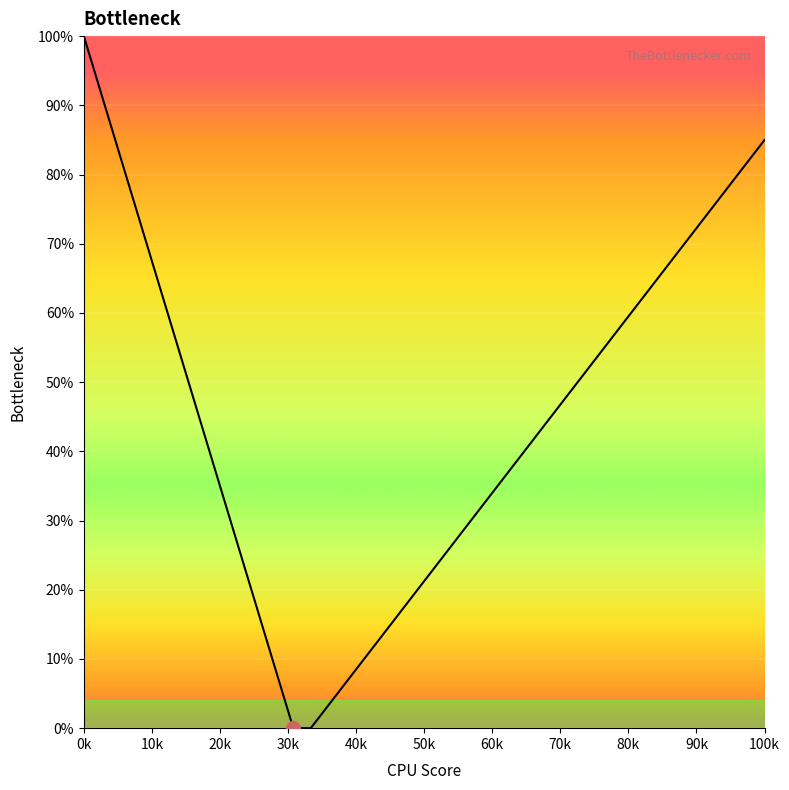

What is the greatest value displayed?

100.0